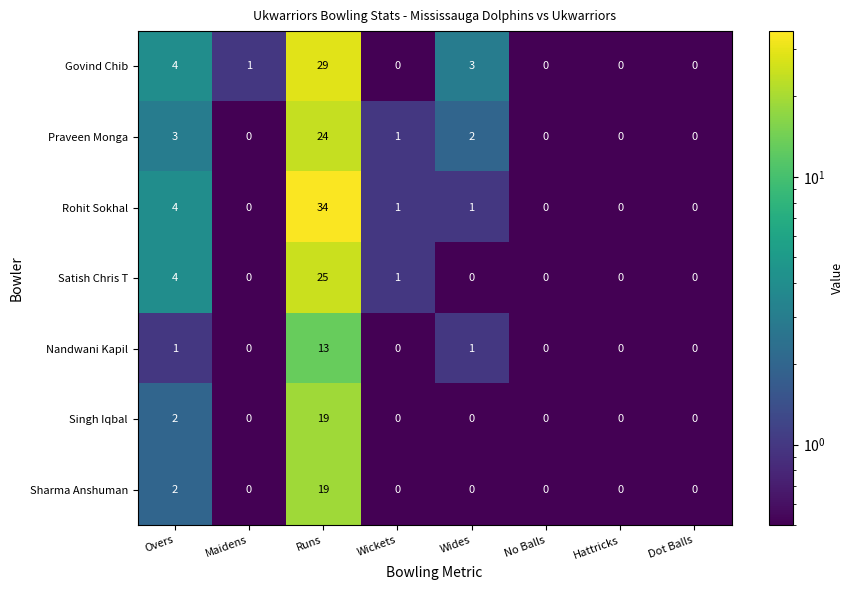

Where does the Rohit Sokhal series first go above 1?

Overs